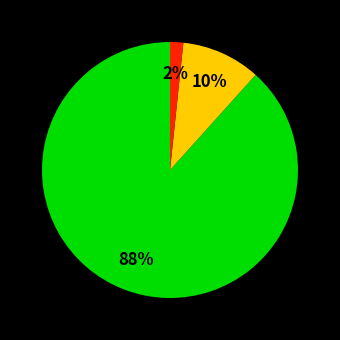

How many segments does this pie chart have?

3